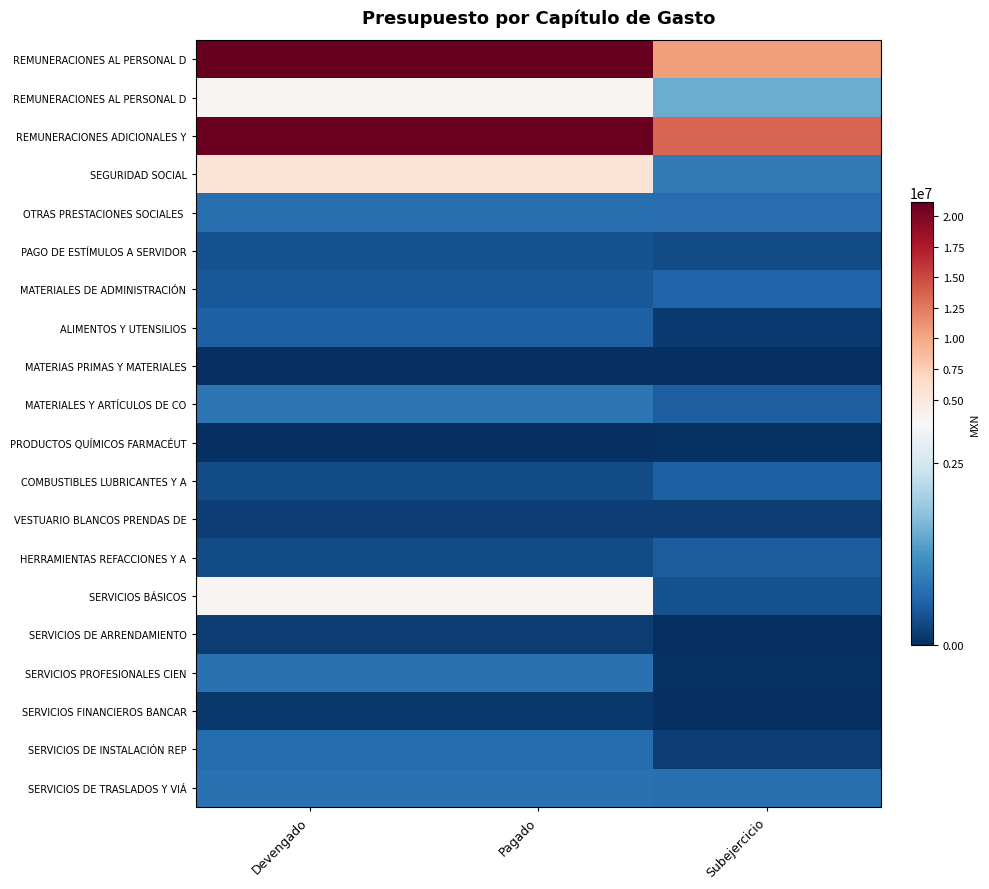

Count the number of data series in this chart.

20